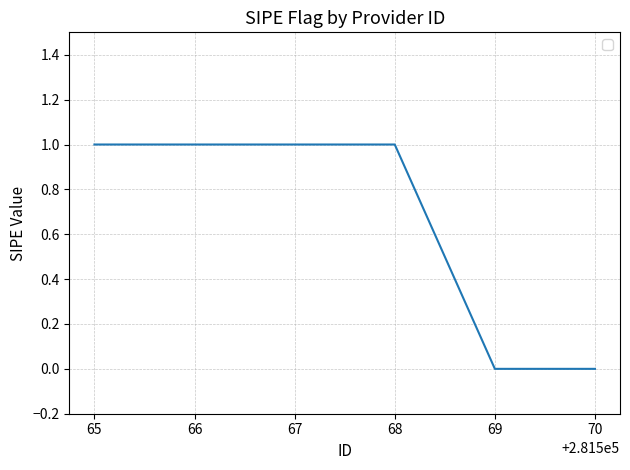

Is it true that the value at 70 is 0?

True